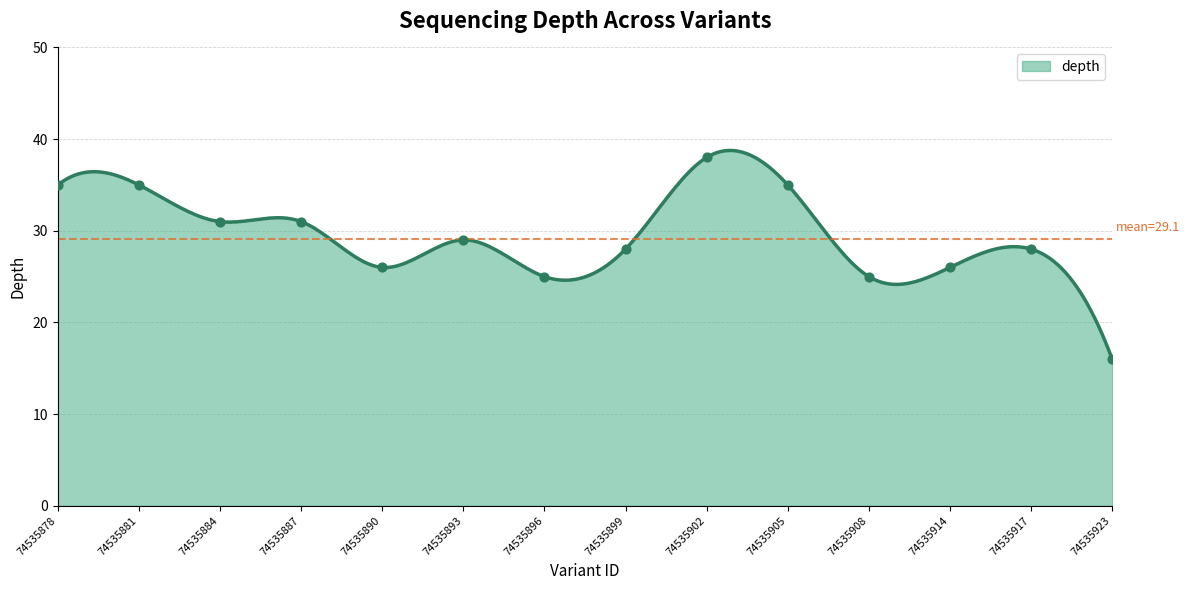

What is the minimum value shown in the chart?

16.0